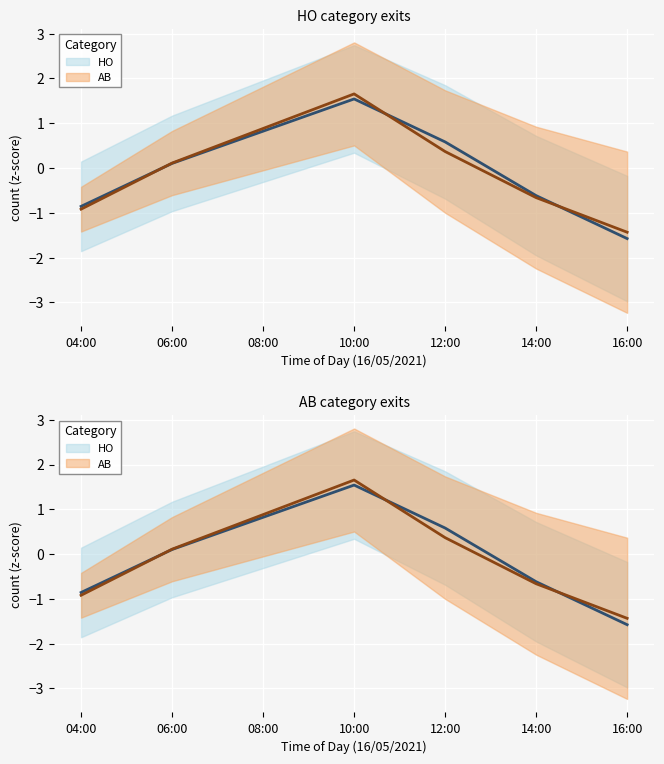

What is the label of the 5th point from the right?

08:00